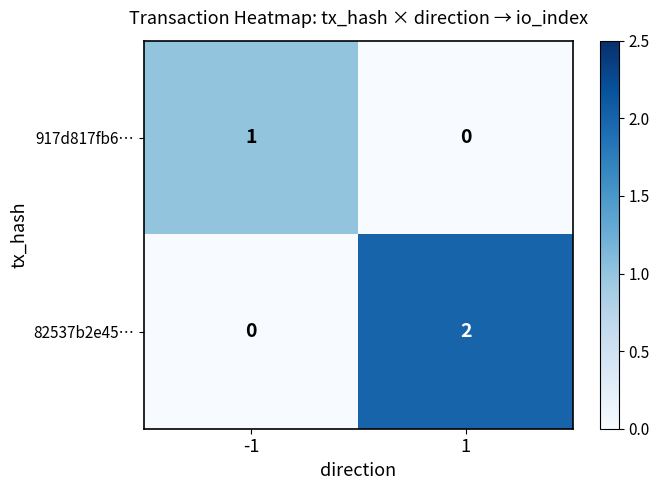

Between -1 and 1, which series saw the biggest shift?

82537b2e45…